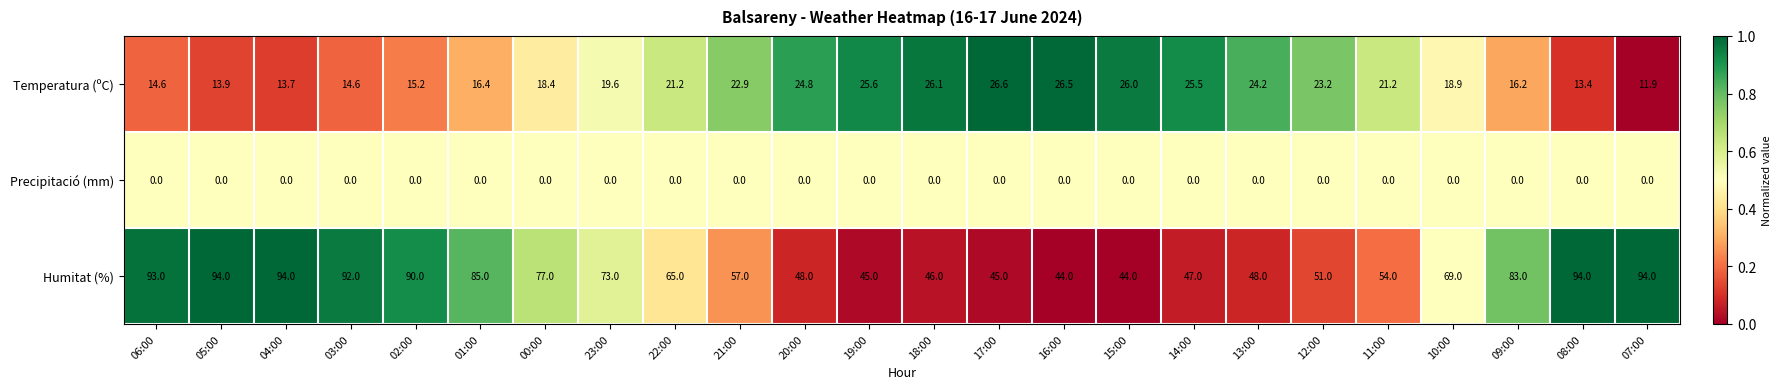

Where is Humitat (%) nearest to the value 69?

10:00